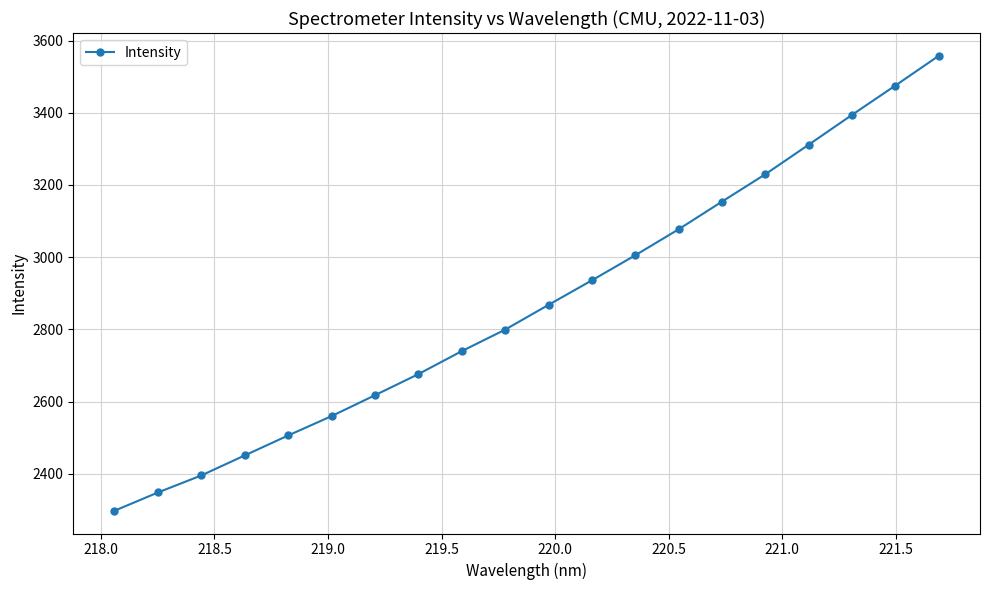

What is the average value?

2869.9